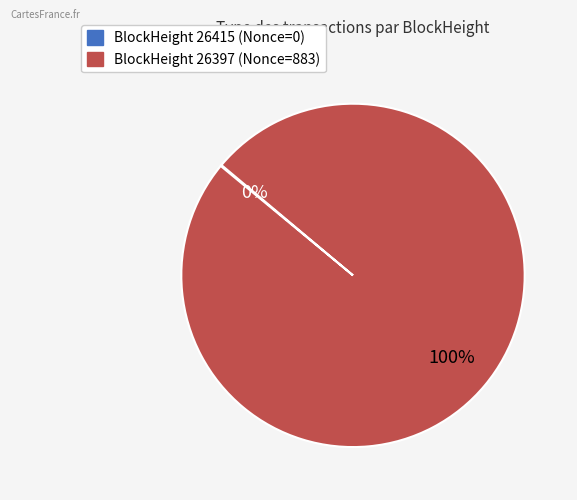

Does any single category account for the majority?

Yes